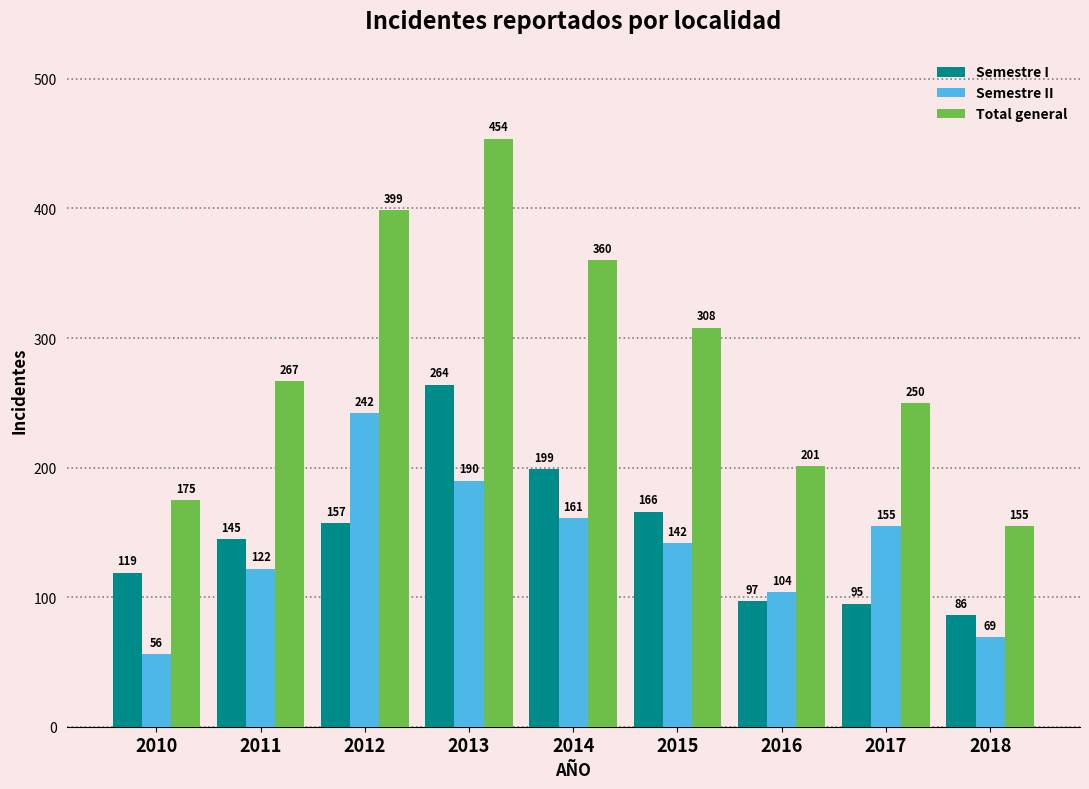

At 2015, list the series in order from smallest to largest.

Semestre II, Semestre I, Total general